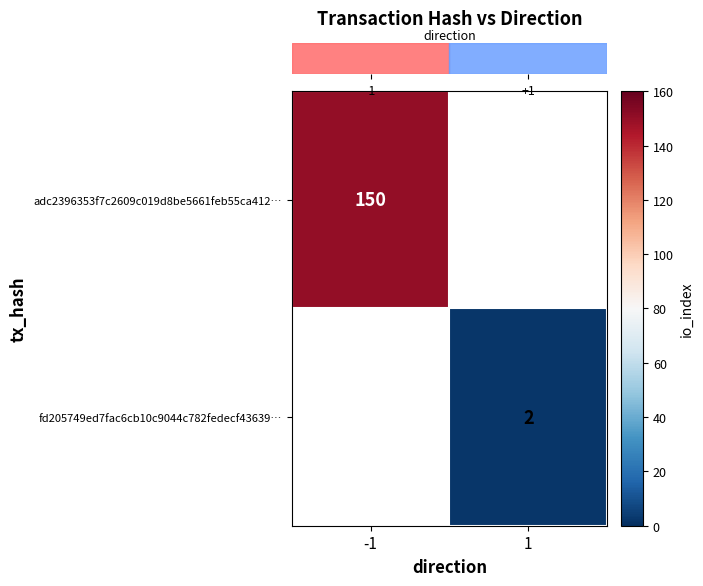

At how many categories does at least one series exceed 70?

1